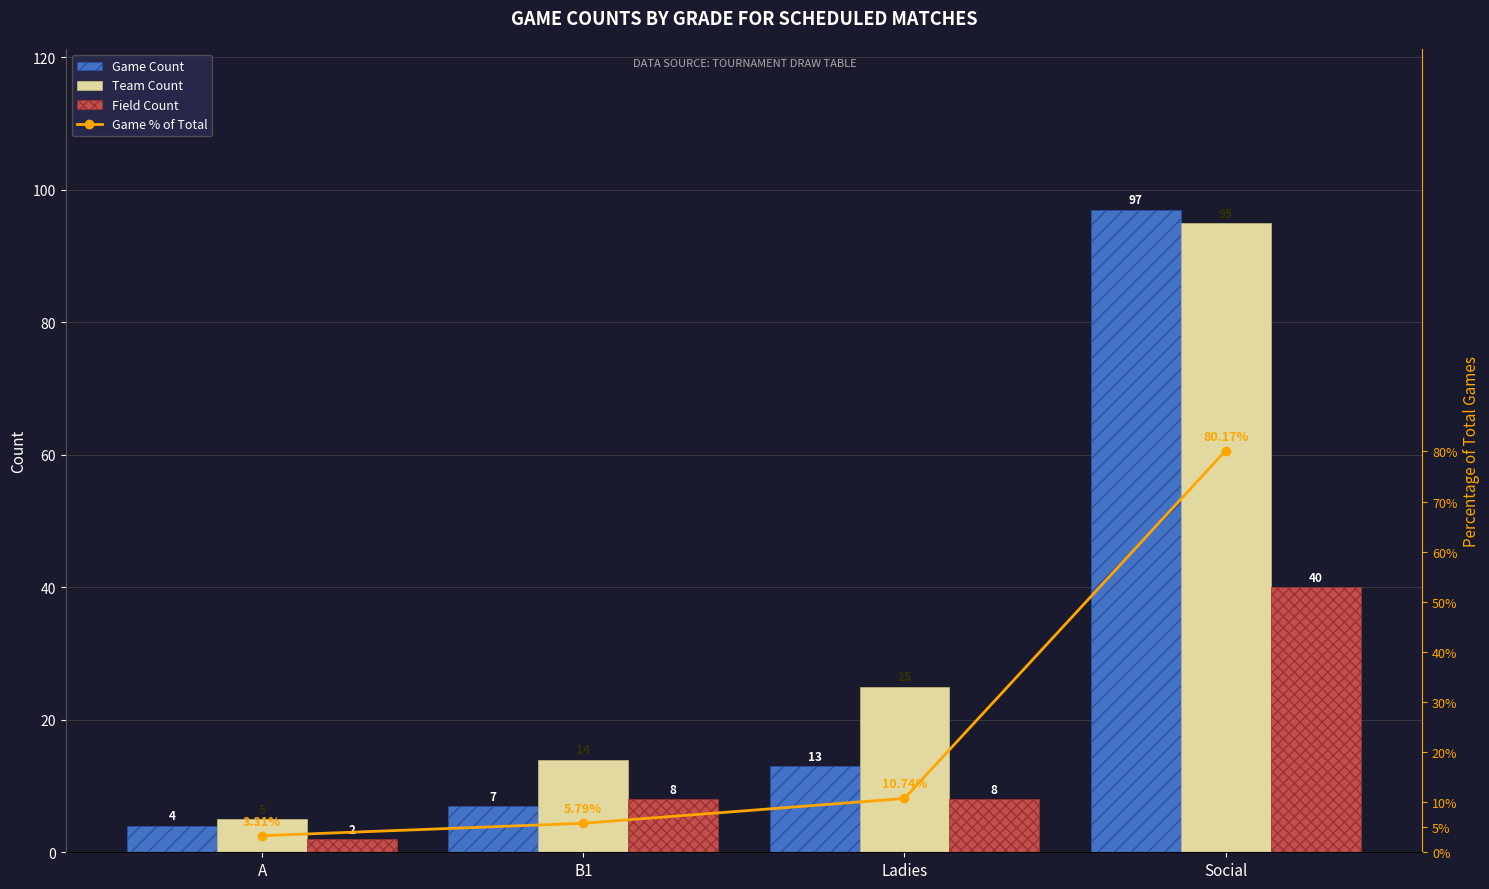

Reading left to right, what are all the values shown in this chart?

Game Count: 4.0	7.0	13.0	97.0
Team Count: 5.0	14.0	25.0	95.0
Field Count: 2.0	8.0	8.0	40.0
Game % of Total: 3.3	5.8	10.7	80.2